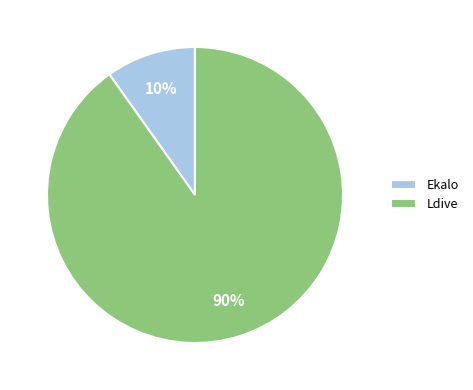

To the nearest percent, what percentage of the pie is Ldive?

90%